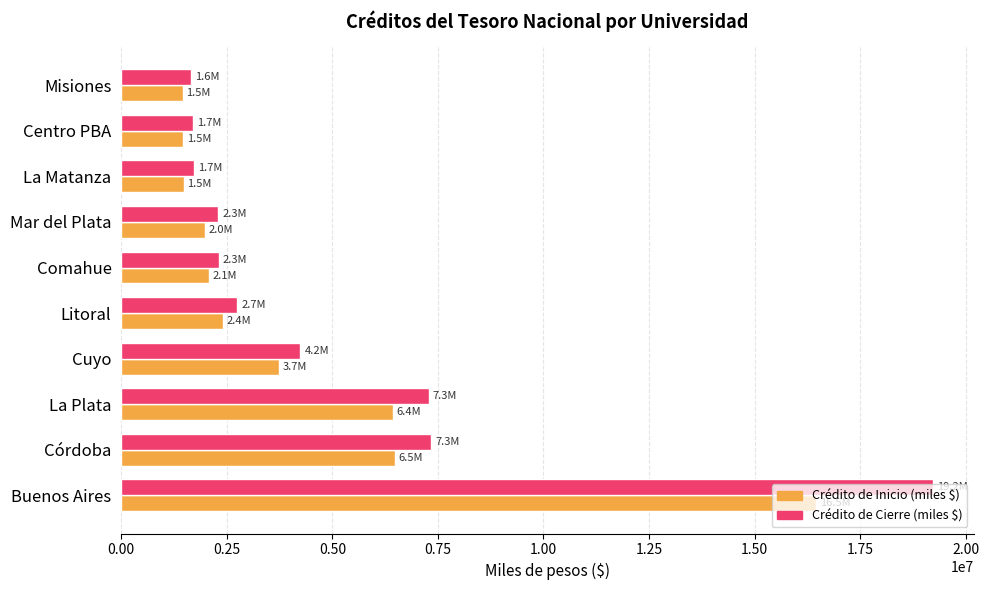

What value does the Crédito de Cierre (miles $) series have at La Plata?

7284040.6